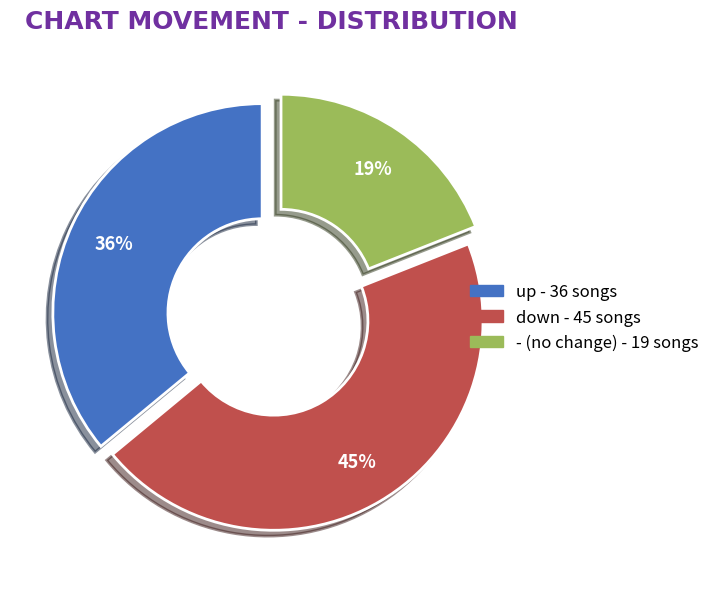

Between down and -, which is larger?

down